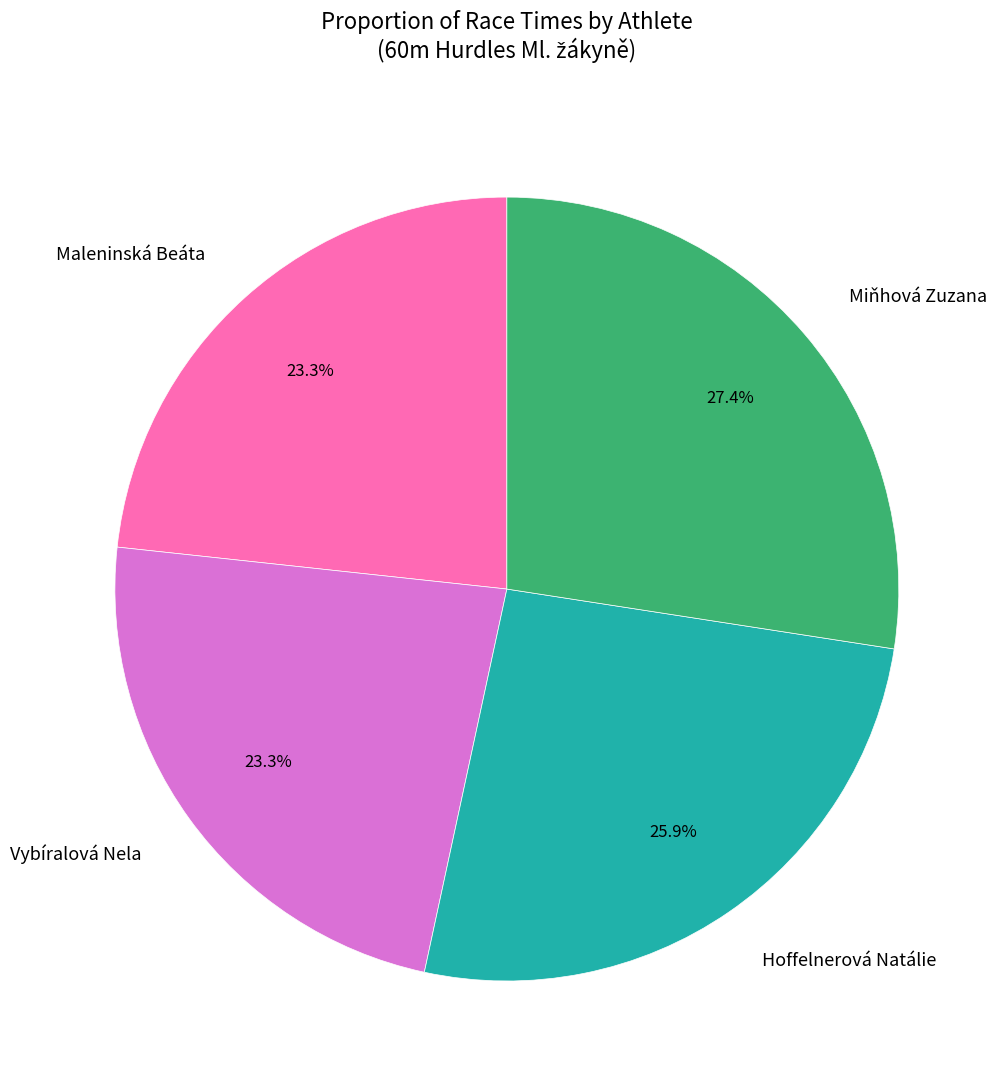

To the nearest percent, what percentage of the pie is Hoffelnerová Natálie?

26%